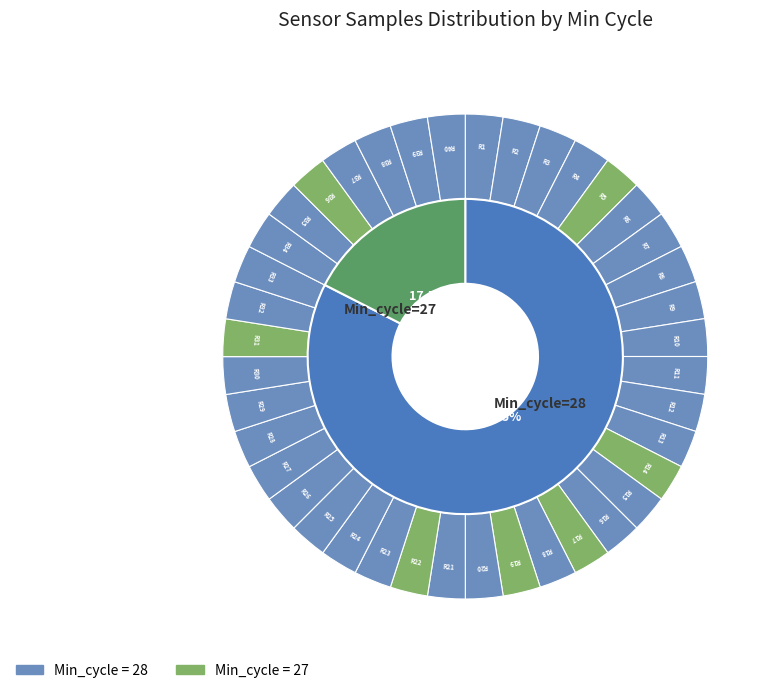

Does 28 account for over 50% of the chart?

No